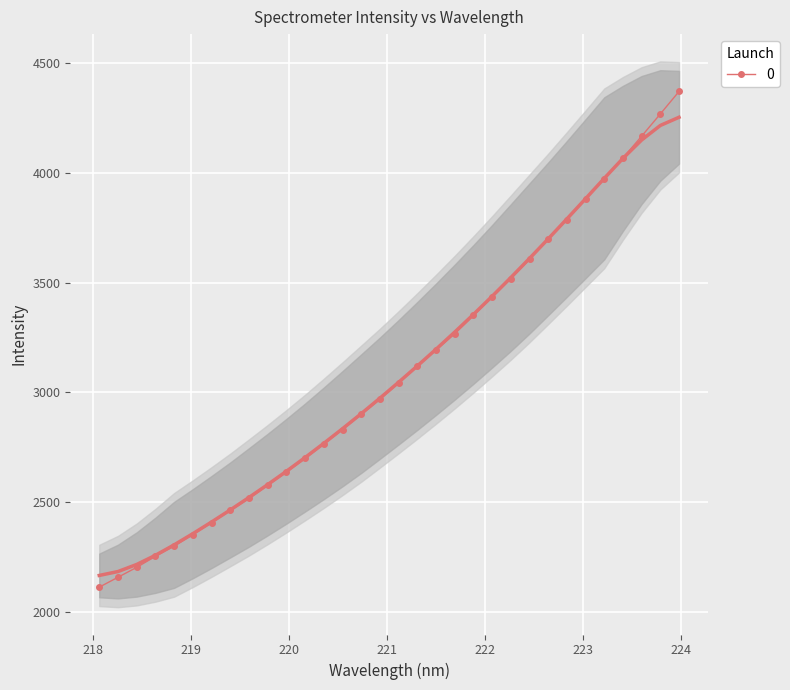

True or false: x has more than 2 points higher than both neighbors.

False